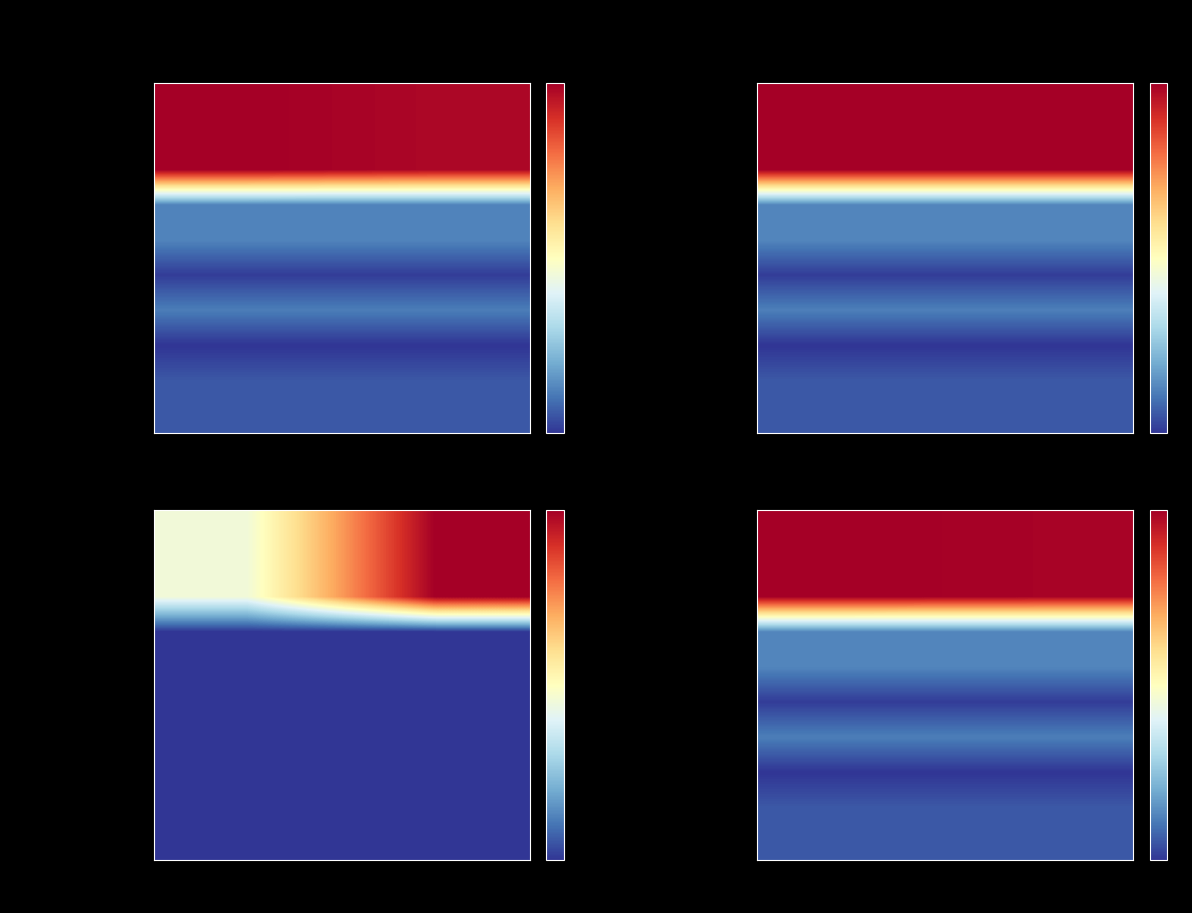

Read the 普通教育 value at 人员经费.

5065464.2